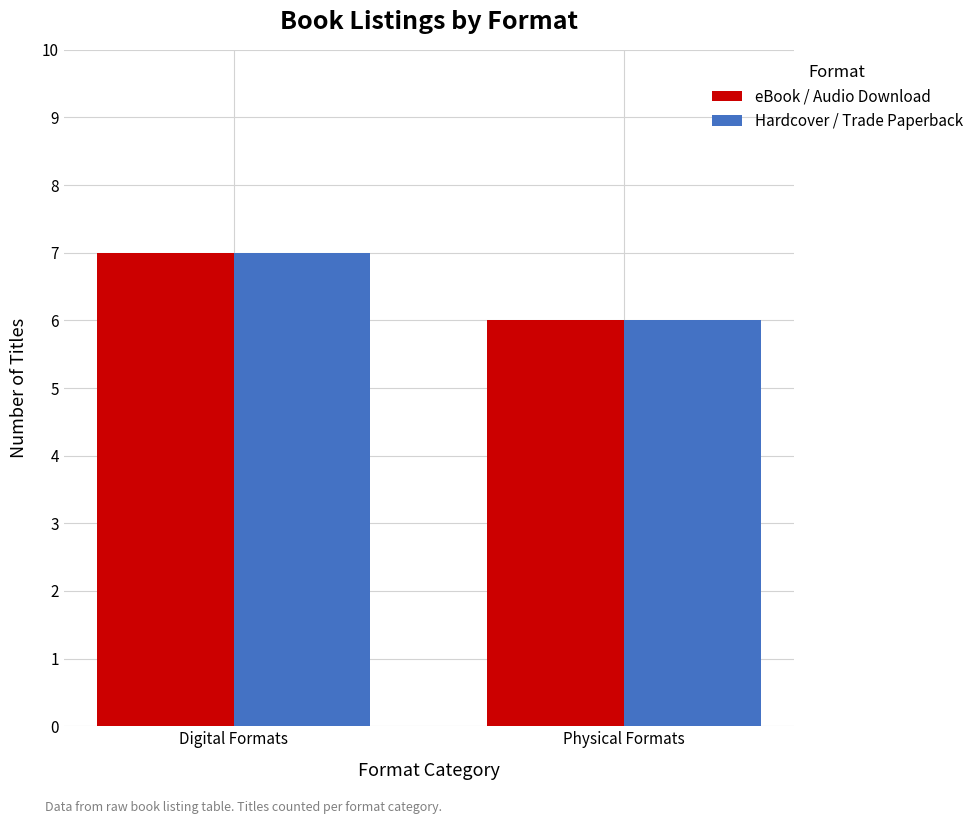

What is the maximum value shown in the chart?

7